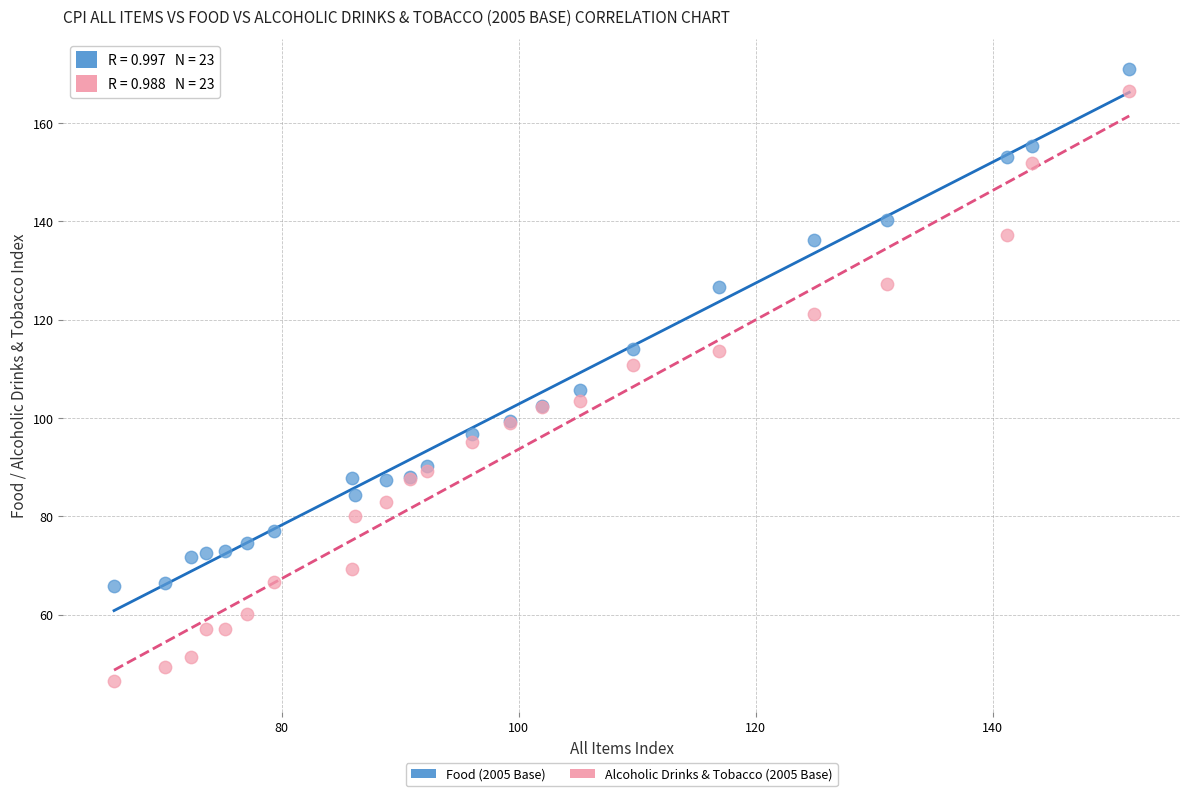

Which series has the largest Y range (max minus min)?

Alcoholic Drinks & Tobacco (2005 Base)